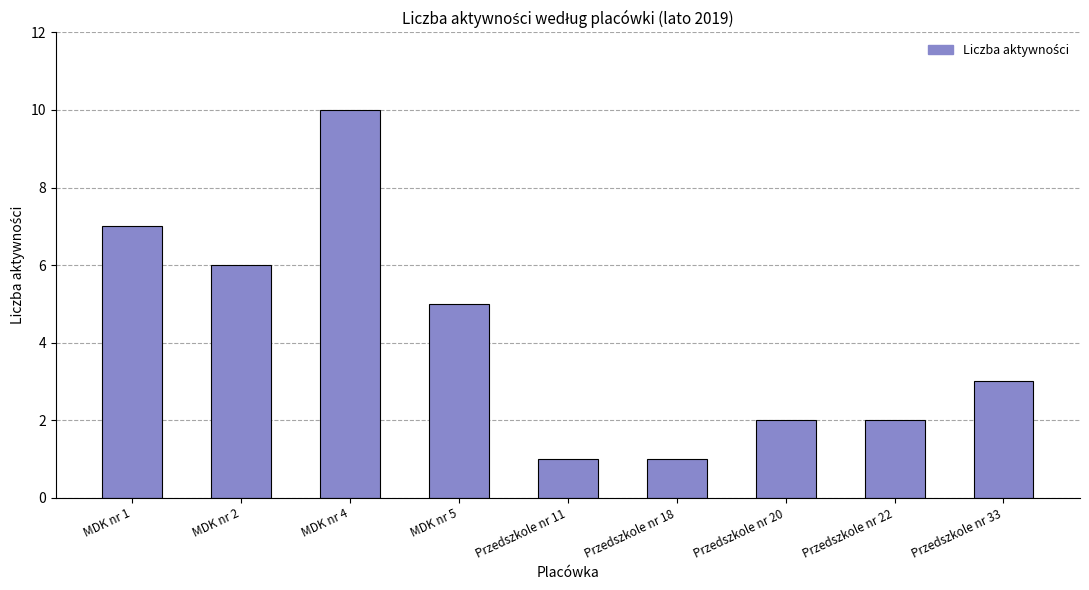

Are the bars grouped side by side (vs. stacked)?

No